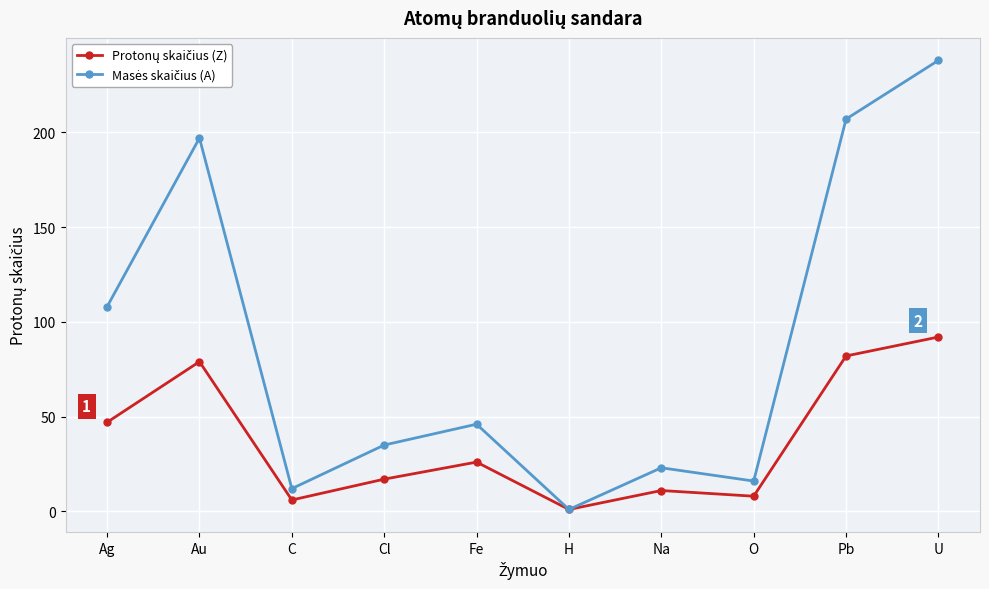

What is the maximum value shown in the chart?

238